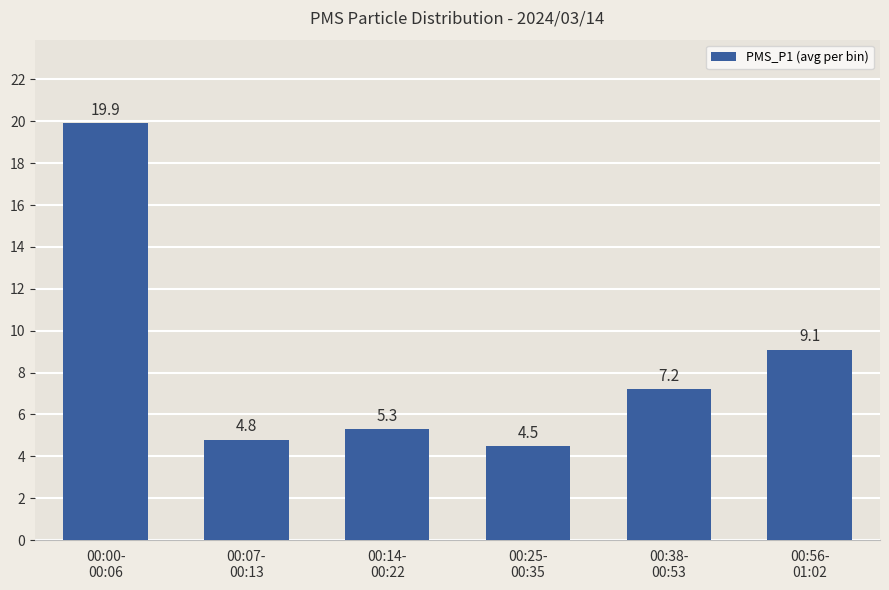

What is the ratio of the value at 00:38-
00:53 to the value at 00:56-
01:02?

0.8